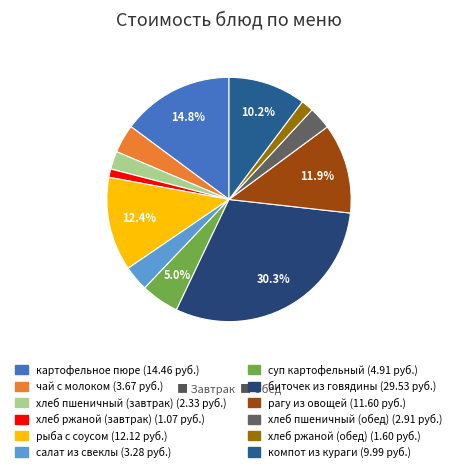

To the nearest percent, what portion does компот из кураги represent?

10%